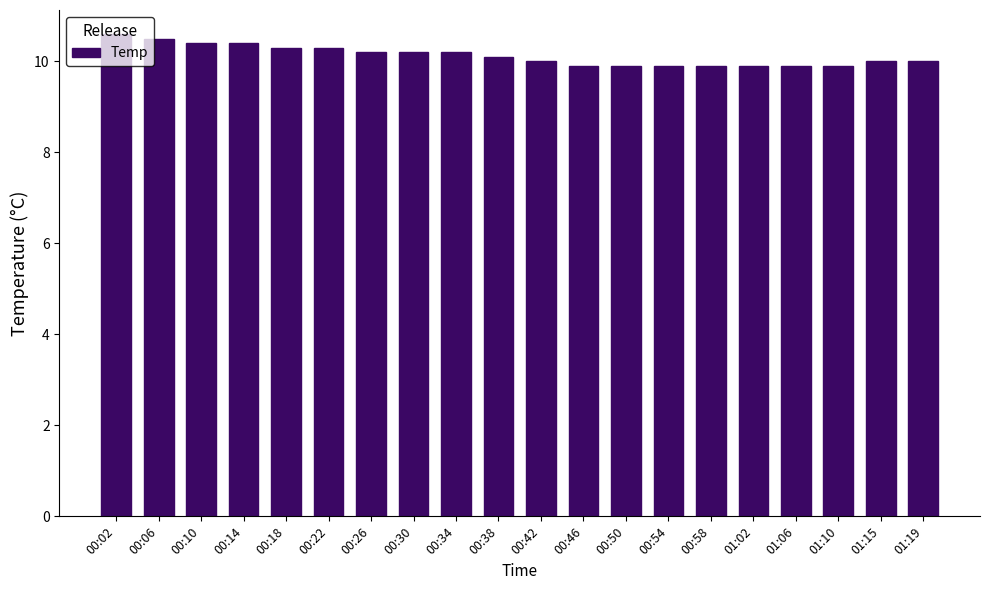

What is the label of the 14th bar from the left?

00:54